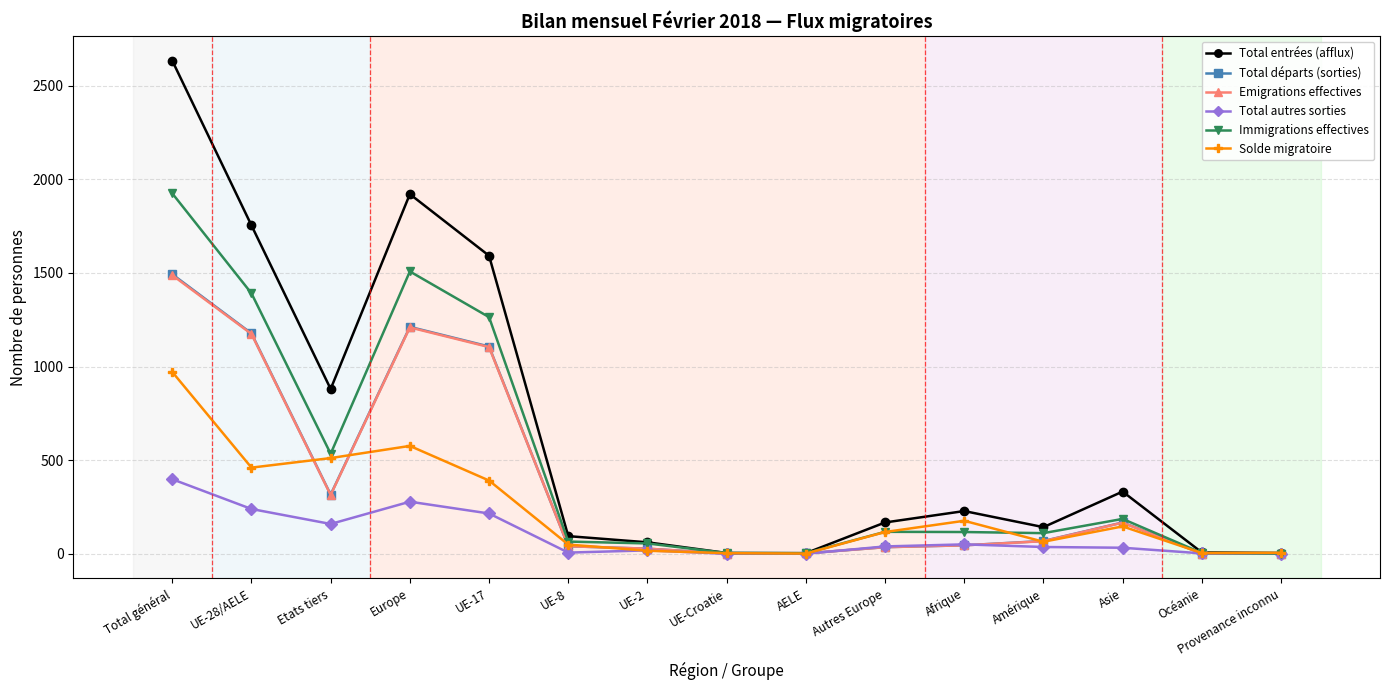

Which series changed the most between Etats tiers and AELE?

Total entrées (afflux)